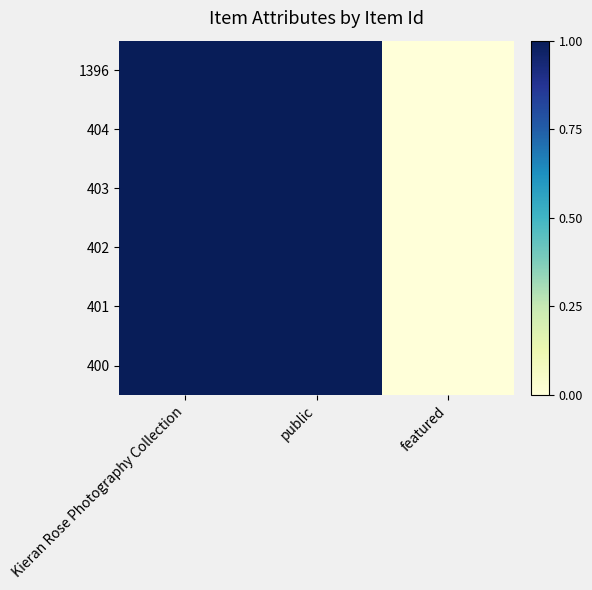

At which category does the chart reach its minimum across all series?

featured